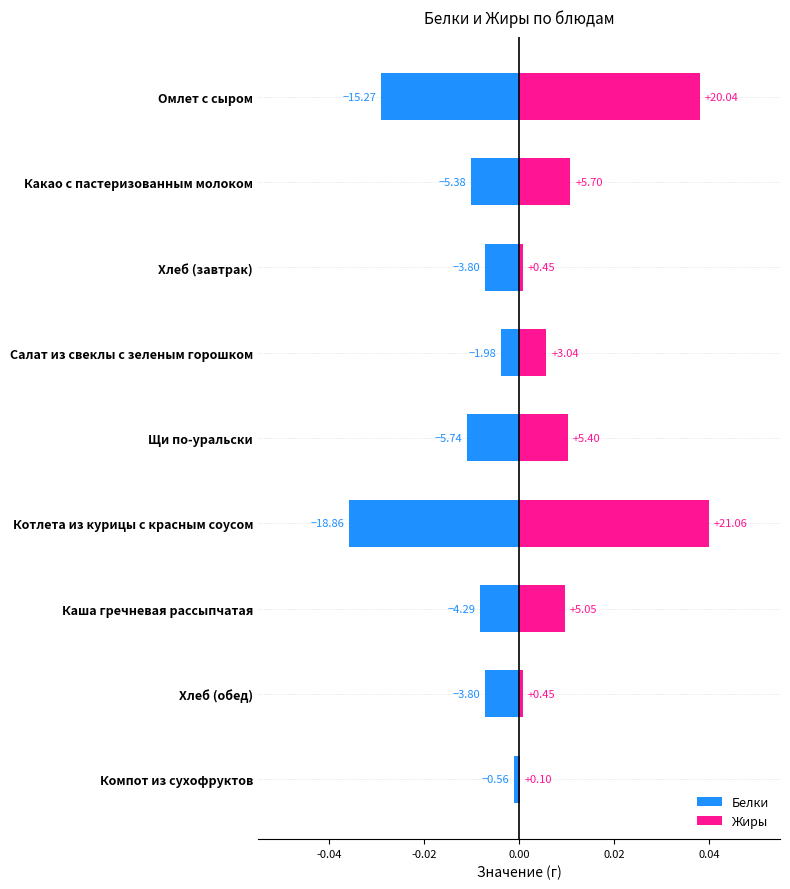

What is the sum of all Жиры values?

0.1